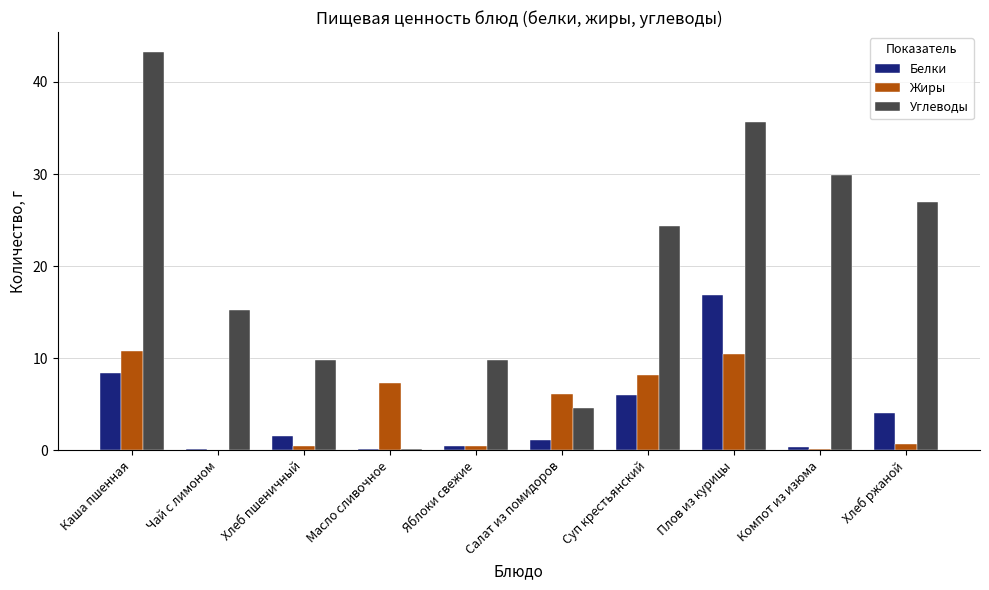

What is the sum of all Белки values?

39.0